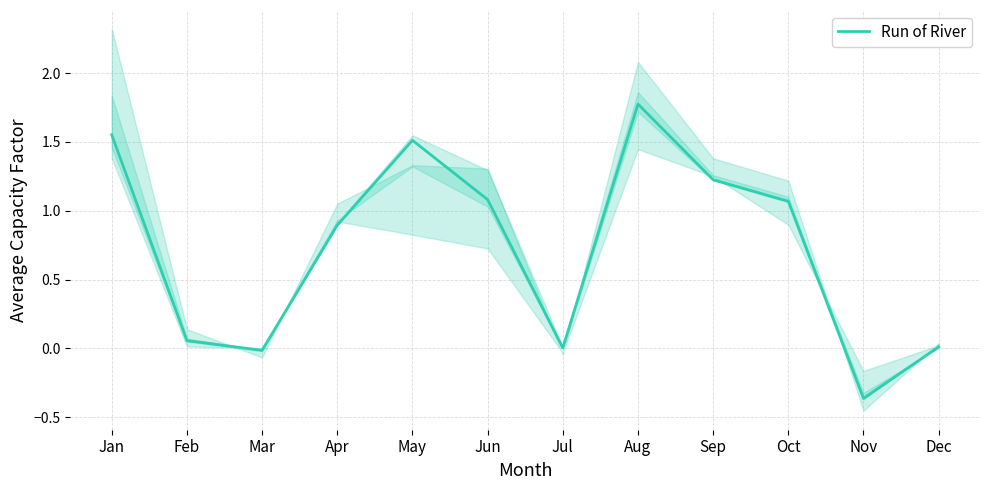

At which label does the data first exceed 1?

Jan